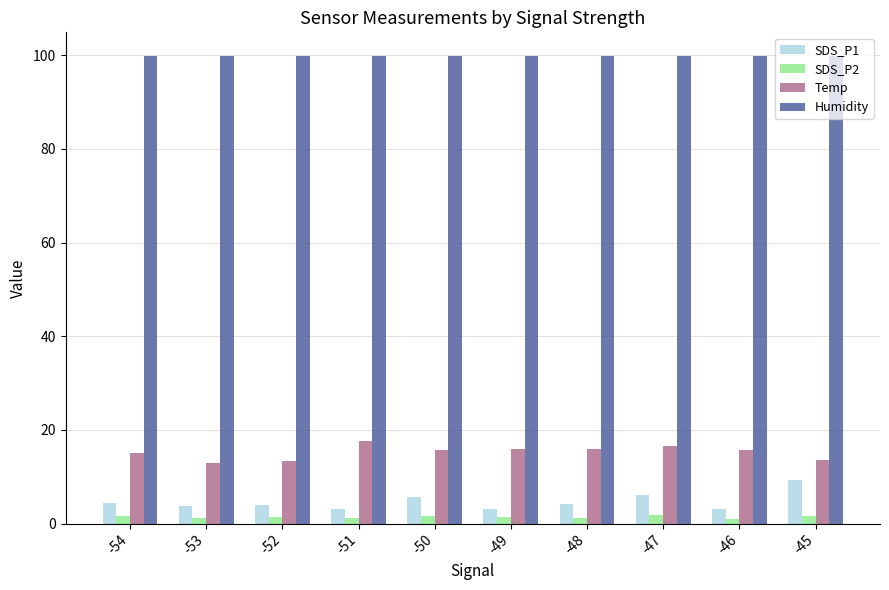

Count the number of data series in this chart.

4